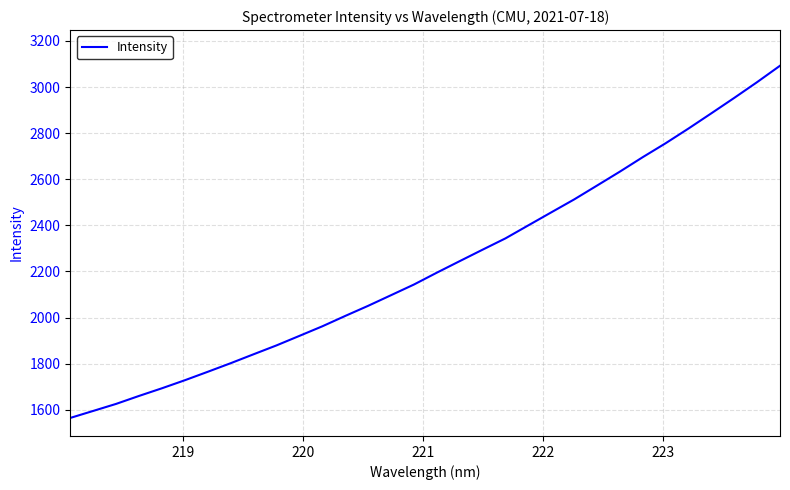

What is the maximum value shown in the chart?

3092.3